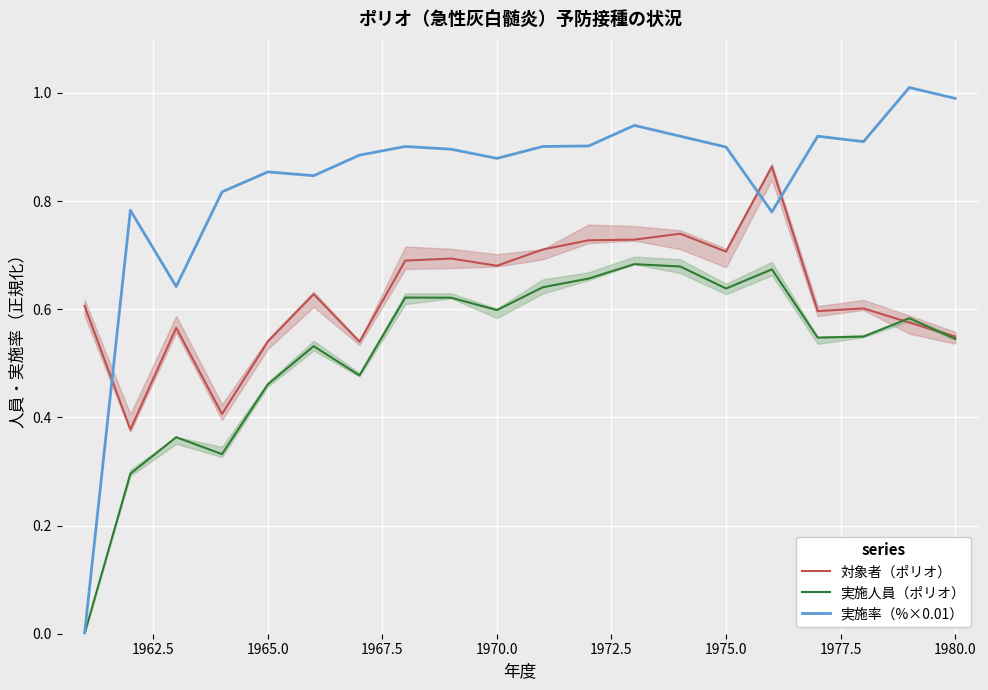

How many series are shown in this chart?

3